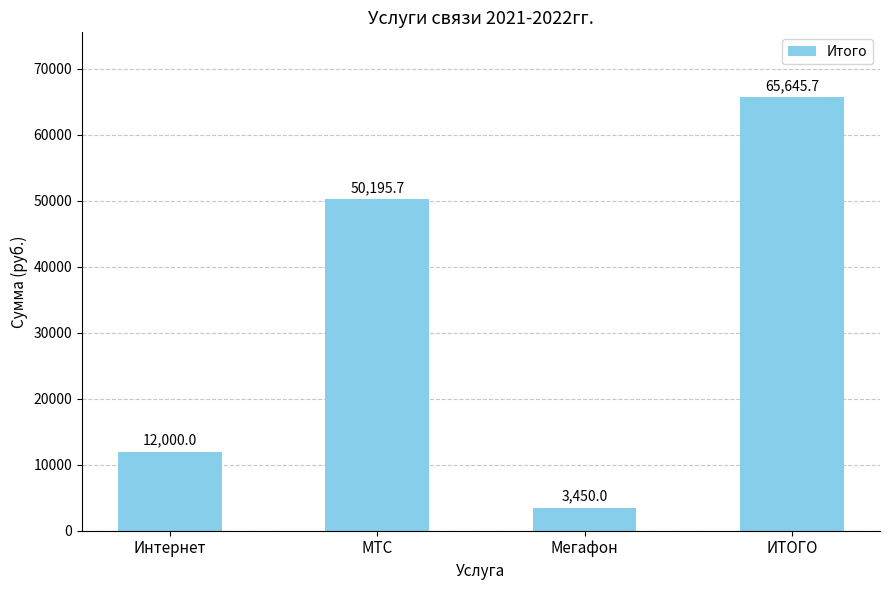

Reading left to right, list all the values displayed in this chart.

Интернет=12000.0	МТС=50195.7	Мегафон=3450.0	ИТОГО=65645.7